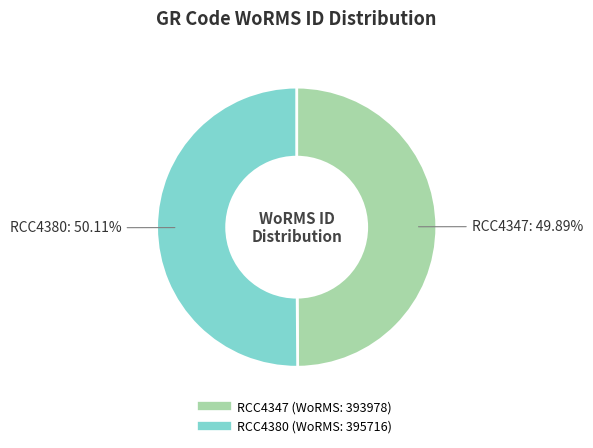

Does any single category account for the majority?

Yes